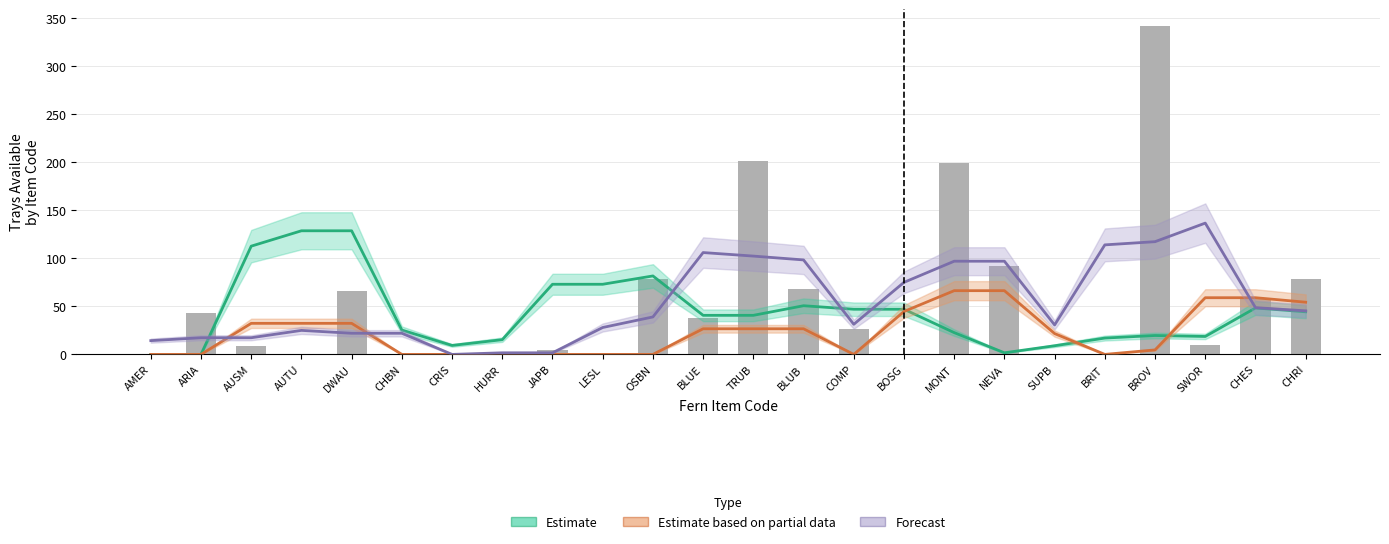

What is the total value across all series at SWOR?

214.3